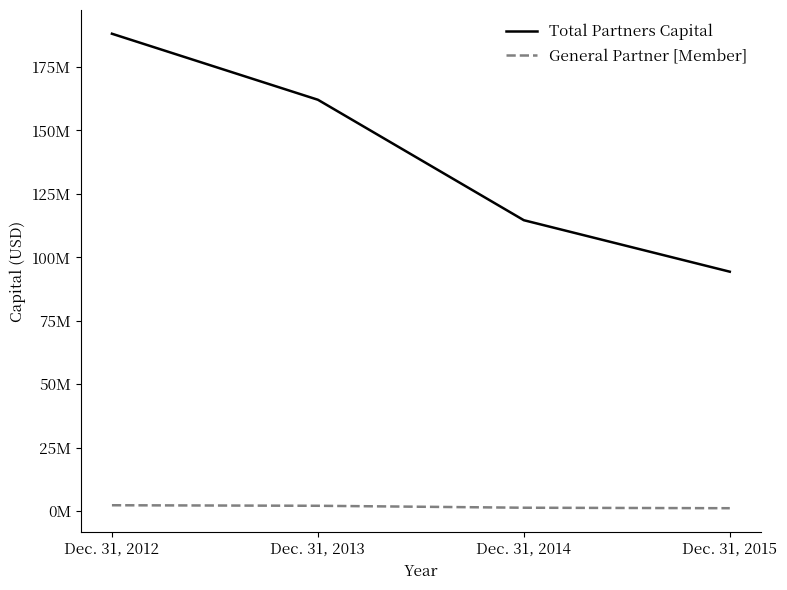

Does the chart have visible grid lines?

No